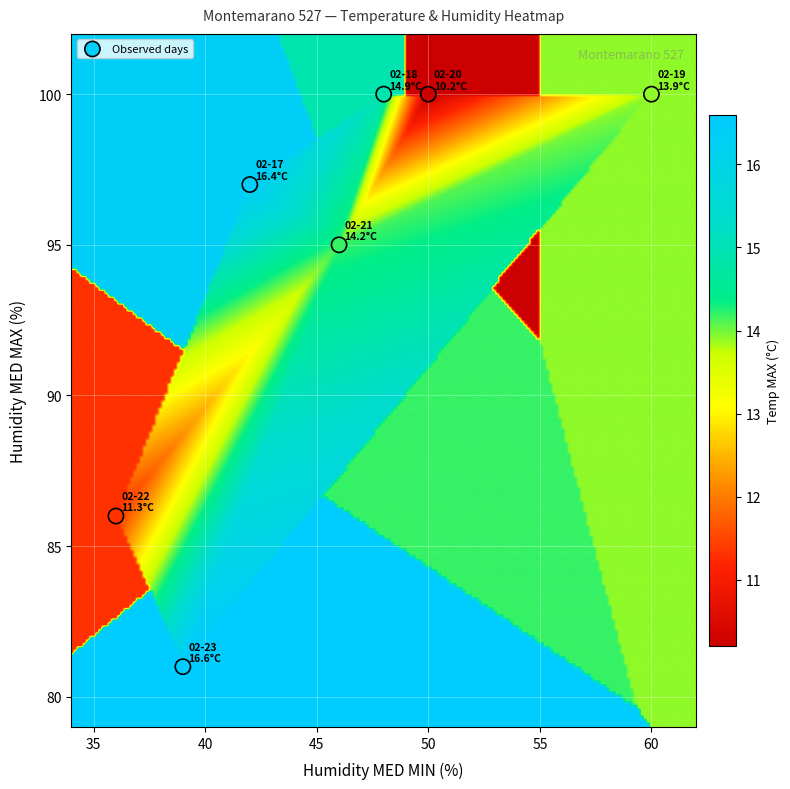

What Y value in the scatter plot is closest to 90?

86